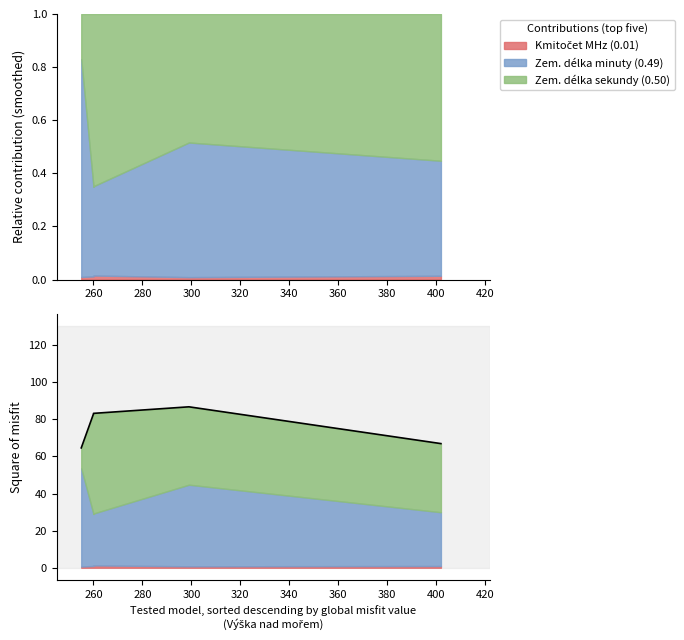

Which label corresponds to the largest value in the chart?

300